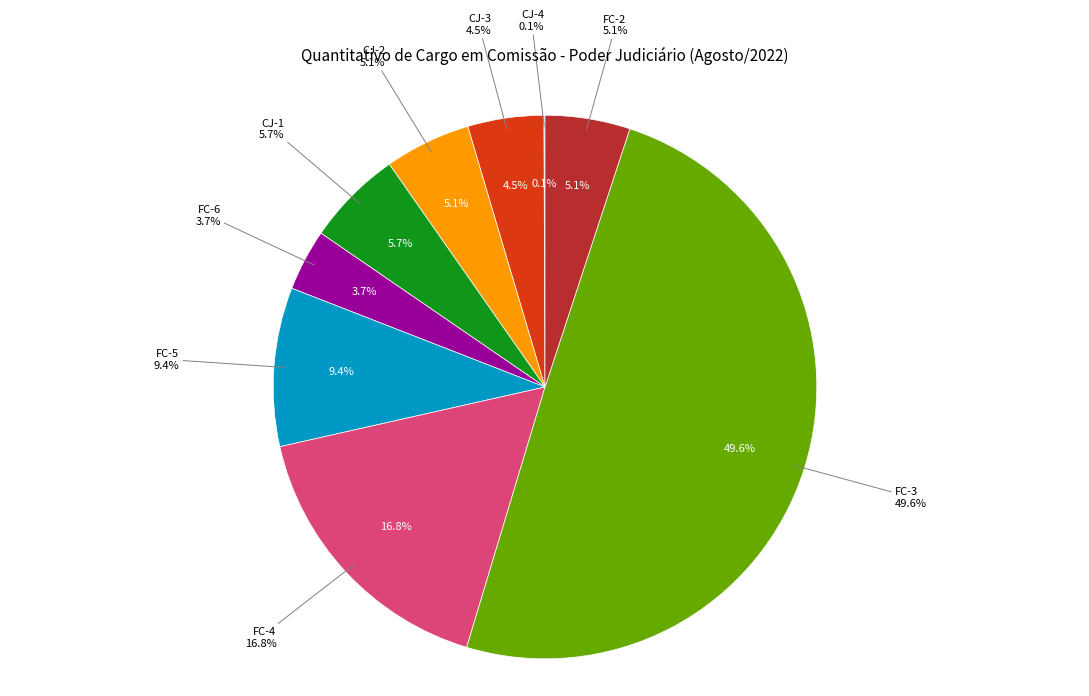

Is it true that FC-3 is 40% of the pie?

False